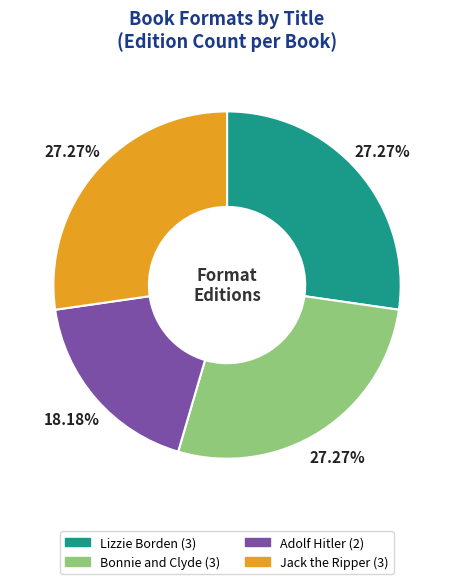

Which slice is the smallest?

Adolf Hitler